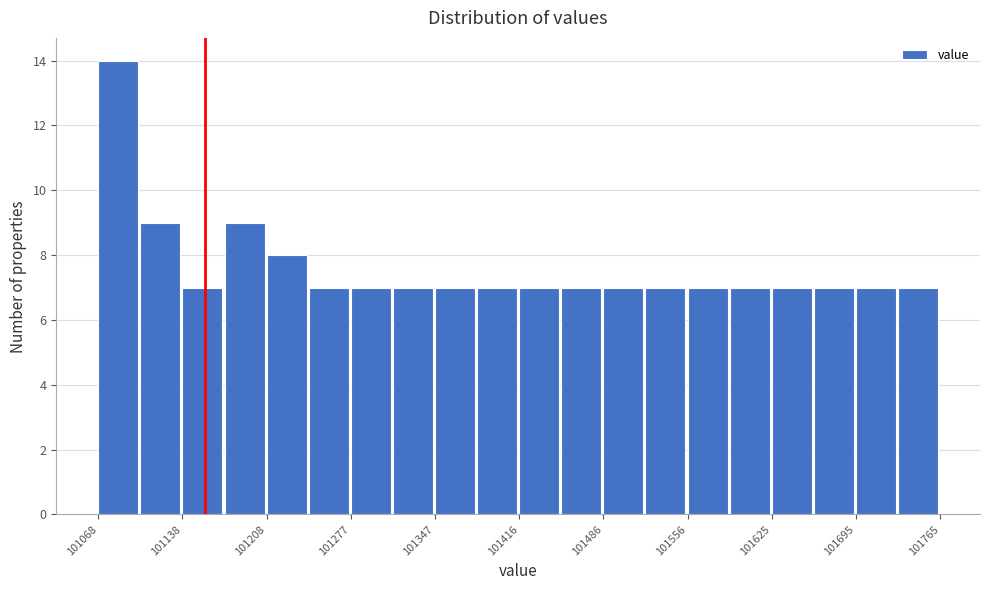

Read against the x-axis, roughly where is the centre of the tallest bar?

101090